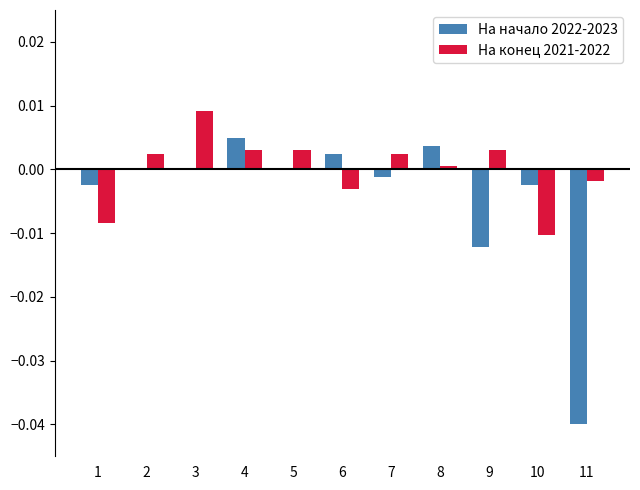

The value of На конец 2021-2022 at 5 is 0.0. True or false?

True